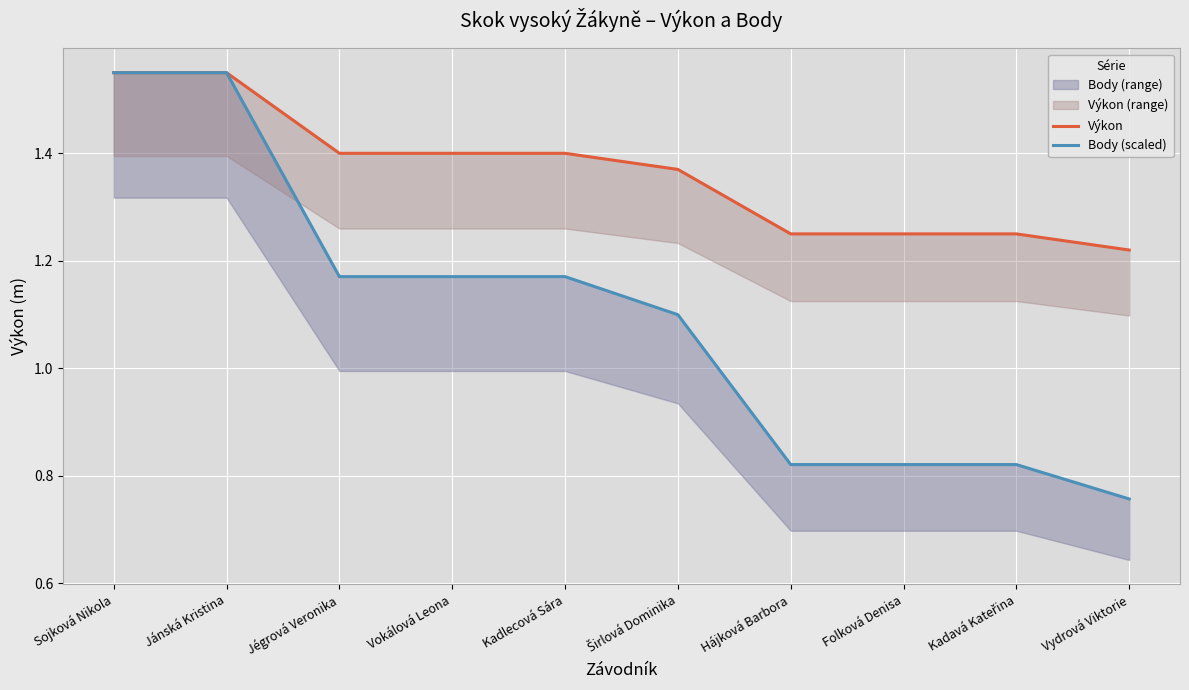

What position from the left is Širlová Dominika?

6